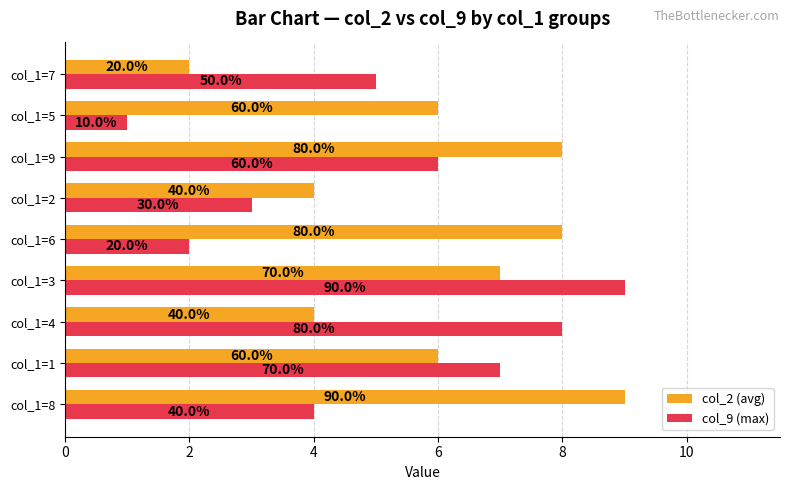

What are all the series names shown in the legend?

col_2 (avg), col_9 (max)